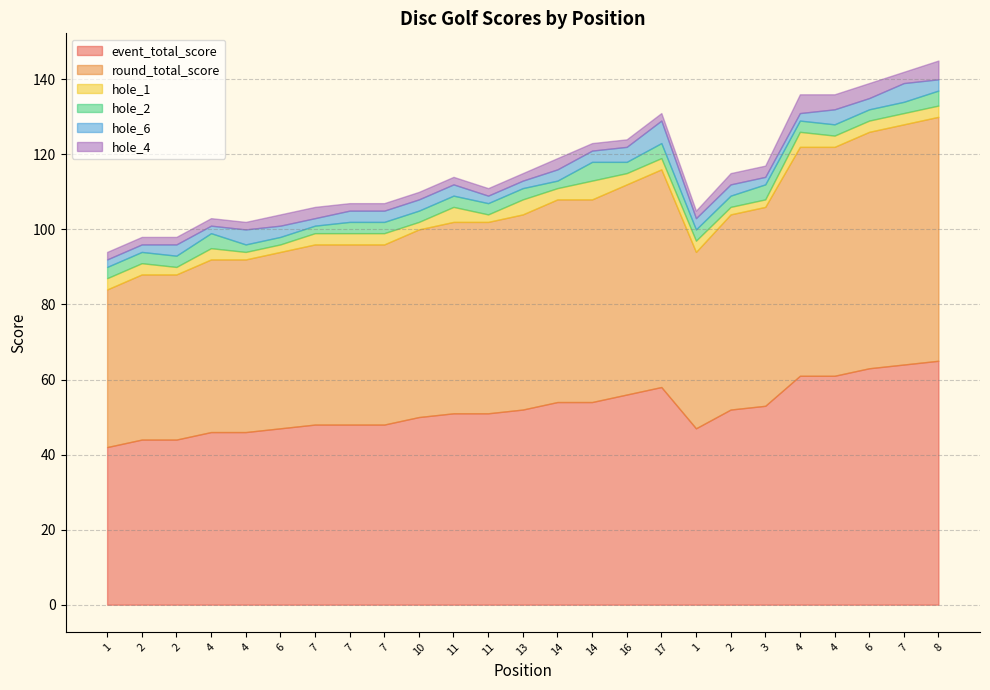

At which label is round_total_score closest to 53?

3